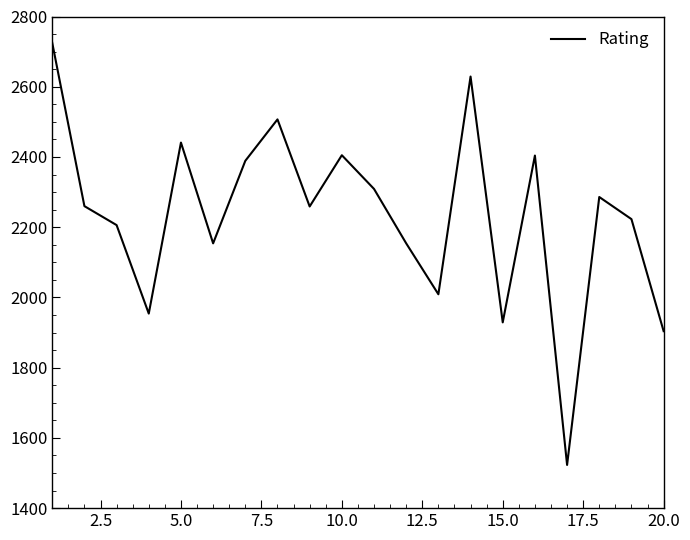

How many categories are shown in the chart?

20